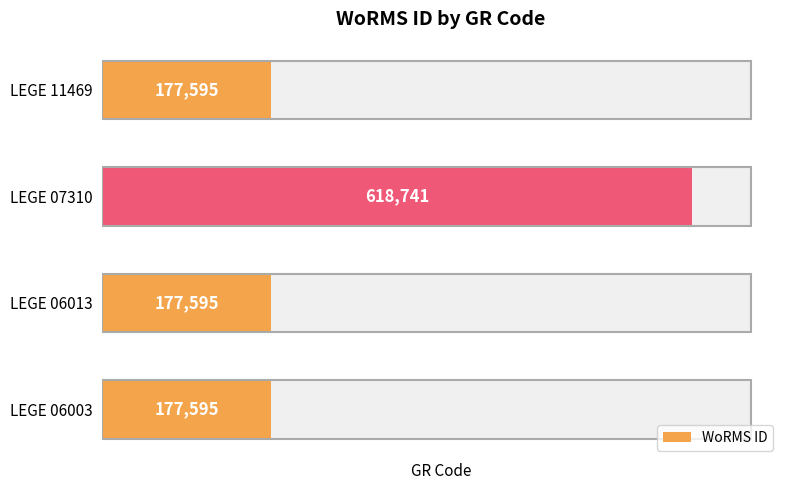

What is the difference between the values at LEGE 11469 and LEGE 07310?

441146